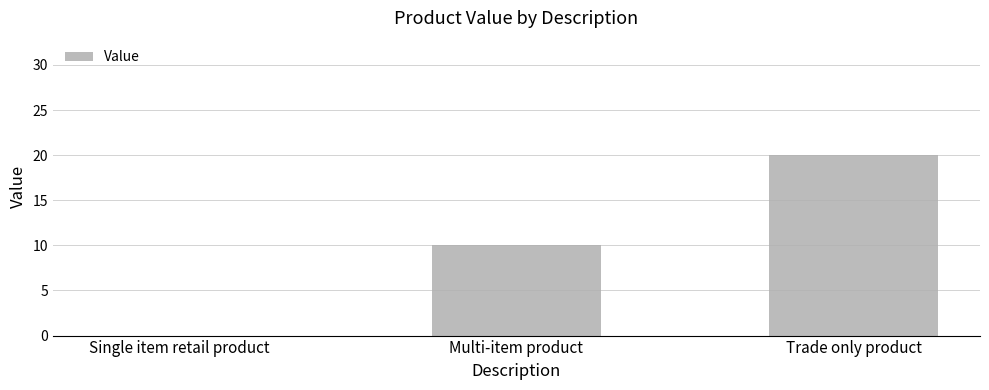

The value at Multi-item product is 10. True or false?

True